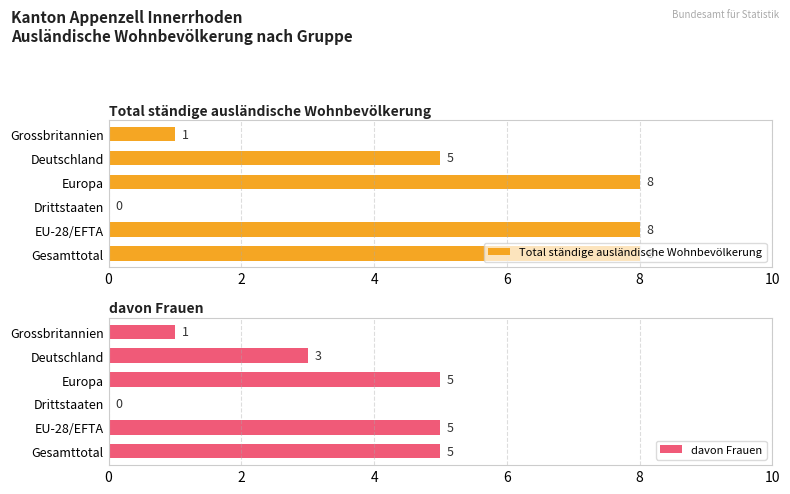

What is the sum of all Total ständige ausländische Wohnbevölkerung values?

30